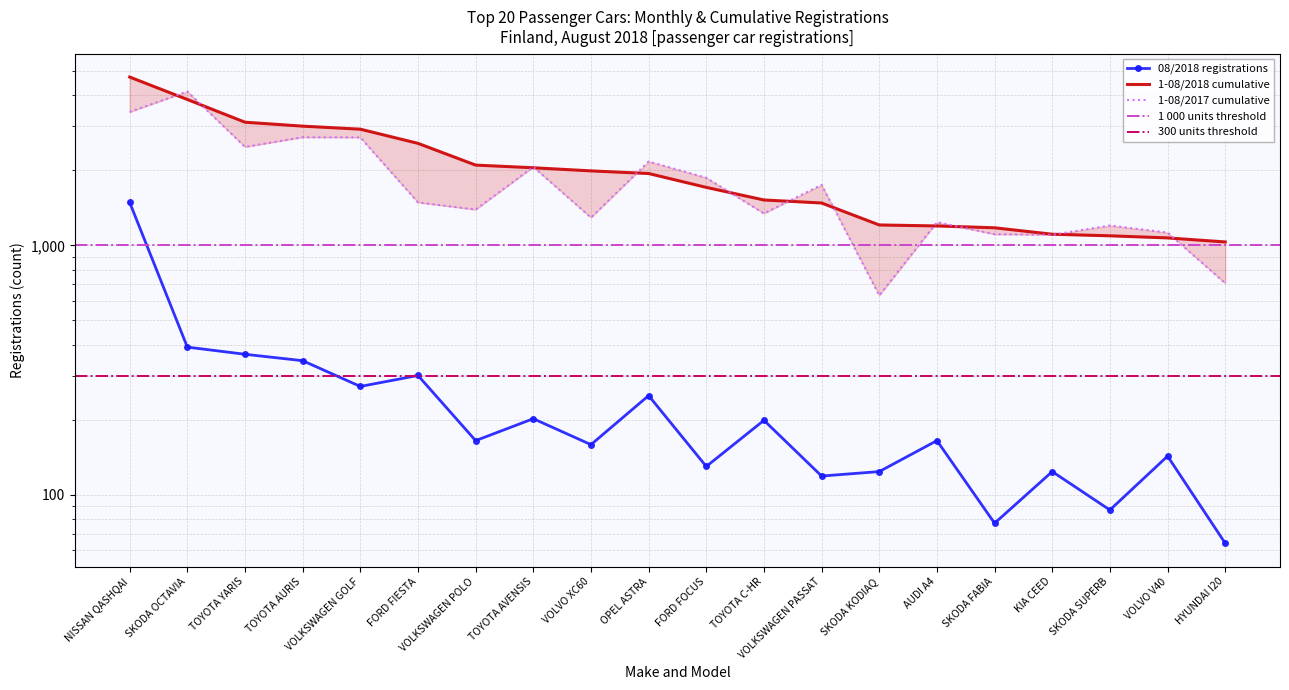

What position from the right is OPEL ASTRA?

11